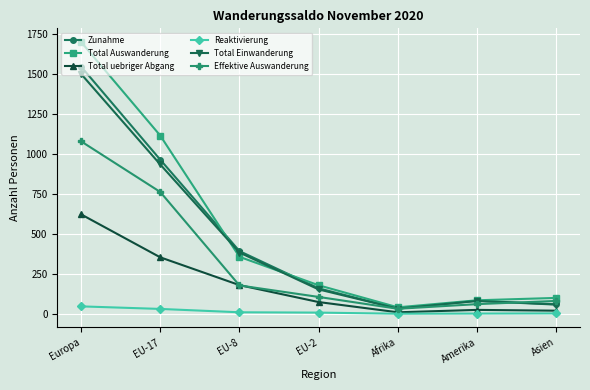

Is it true that Total Auswanderung equals 1649 at EU-17?

False